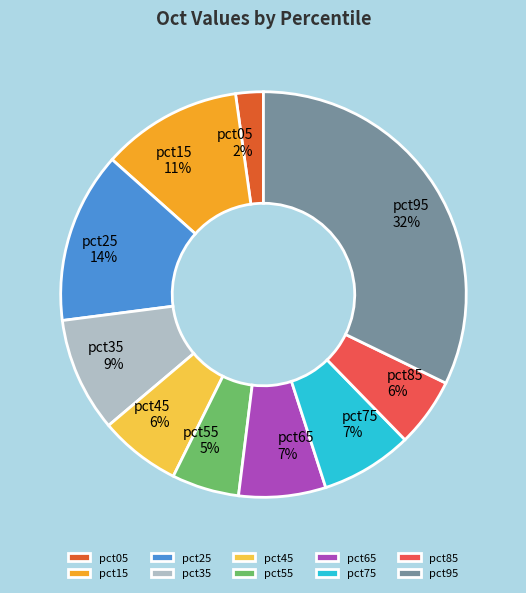

To the nearest percent, what portion does pct15 represent?

11%